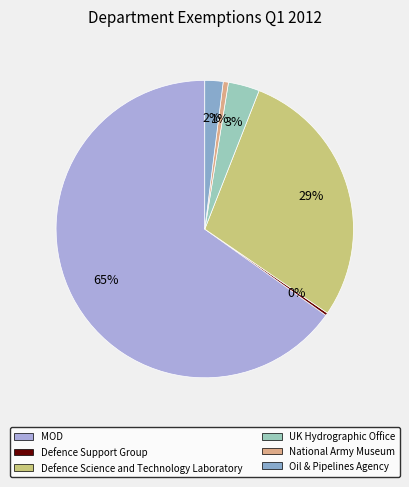

What is the total percentage of Oil & Pipelines Agency and National Army Museum?

2.5%